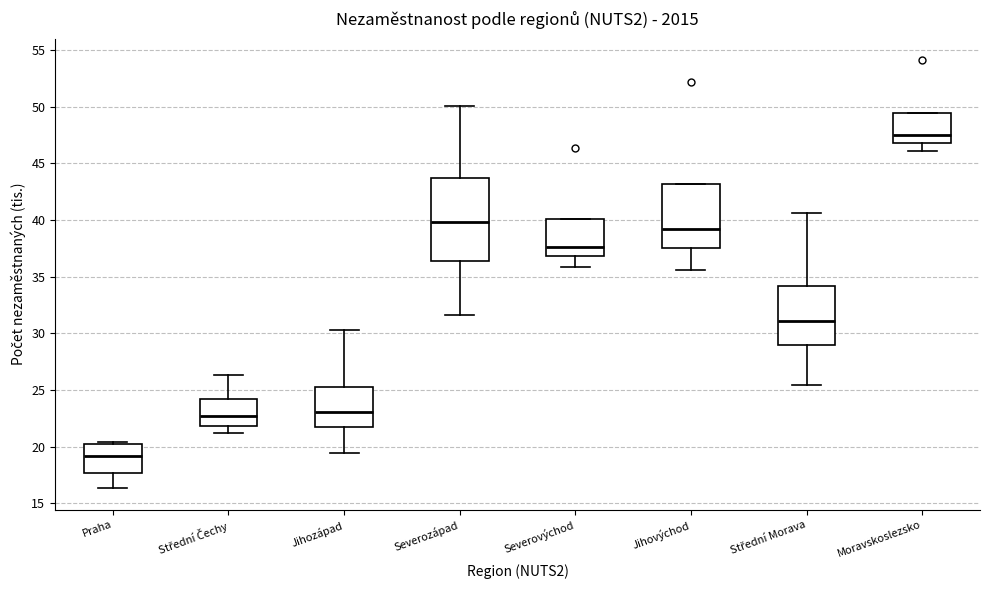

Reading left to right, read every box against the y-axis: the position of its median line, the range the box covers, and the ends of its whiskers. The values are not printed on the chart, so give them approximately, as read against the axis.

Praha: median 19.0, box 17.5 to 20.5, whiskers 16.5 to 20.5
Střední Čechy: median 22.5, box 22.0 to 24.0, whiskers 21.0 to 26.5
Jihozápad: median 23.0, box 21.5 to 25.5, whiskers 19.5 to 30.5
Severozápad: median 40.0, box 36.5 to 43.5, whiskers 31.5 to 50.0
Severovýchod: median 37.5, box 37.0 to 40.0, whiskers 36.0 to 40.0
Jihovýchod: median 39.0, box 37.5 to 43.0, whiskers 35.5 to 43.0
Střední Morava: median 31.0, box 29.0 to 34.0, whiskers 25.5 to 40.5
Moravskoslezsko: median 47.5, box 47.0 to 49.5, whiskers 46.0 to 49.5